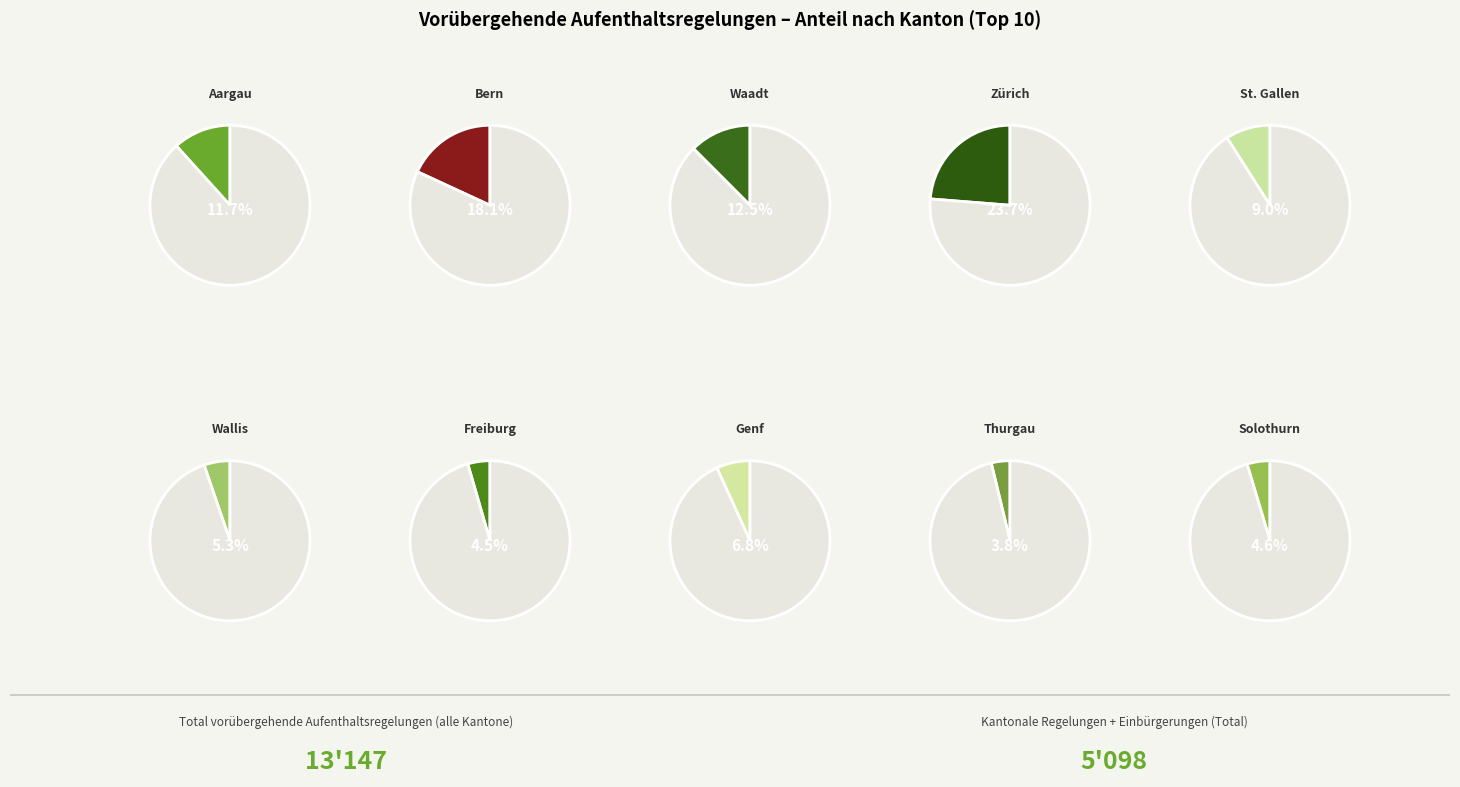

Which slice is the smallest?

Thurgau